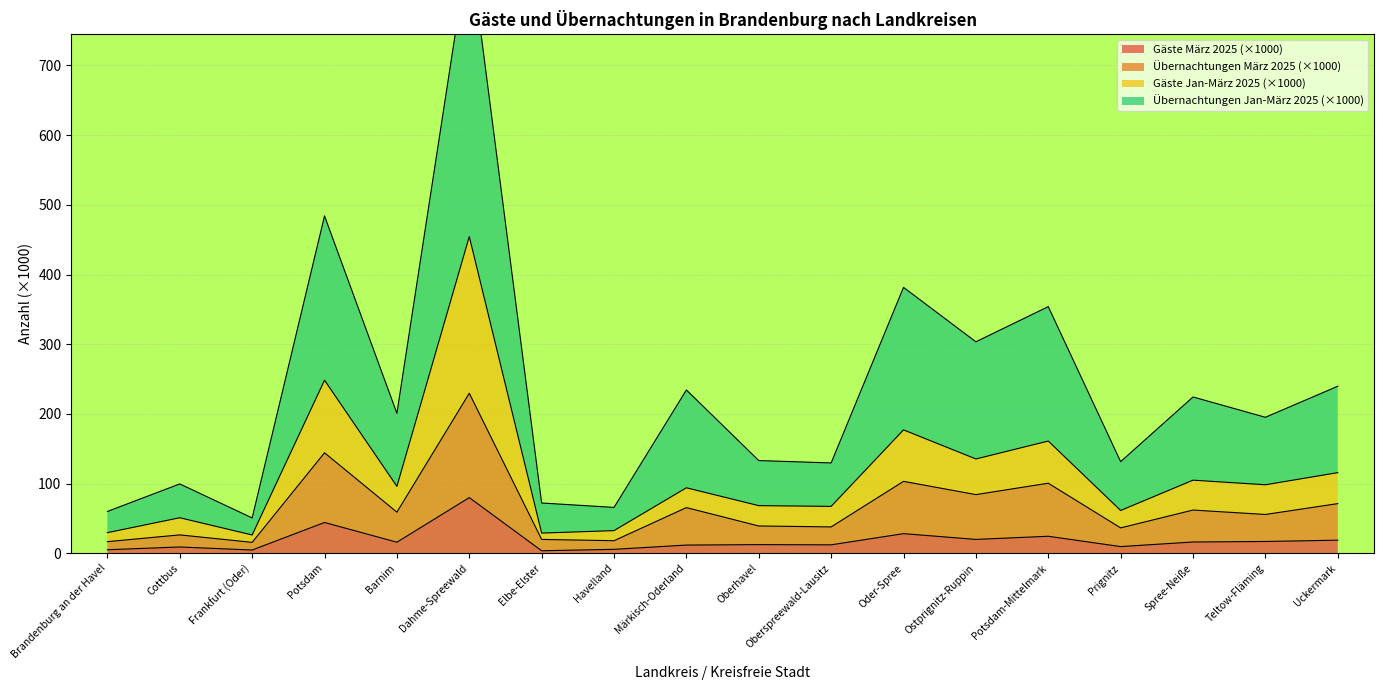

True or false: Gäste März 2025 (×1000) has a value of 24.5 at Potsdam-Mittelmark.

True